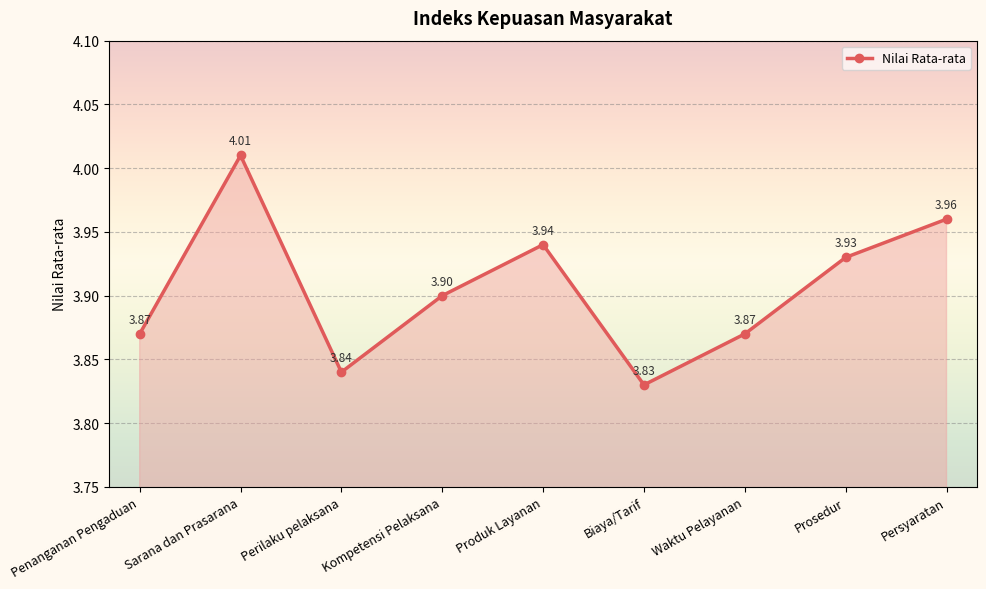

Where is the first local maximum?

Sarana dan Prasarana